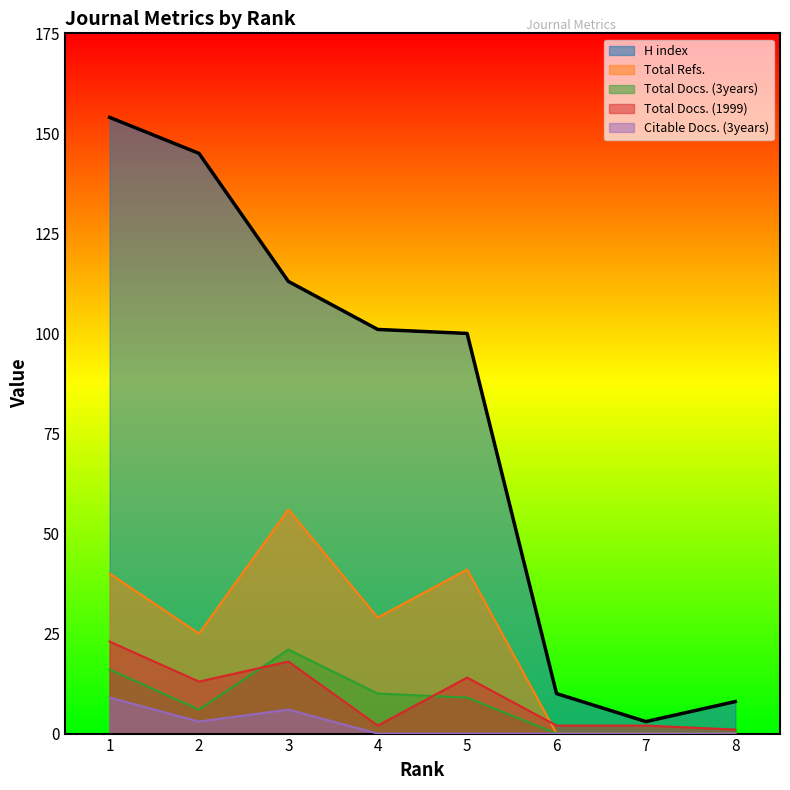

What is the value of the Total Docs. (1999) point at the 8th from the left?

1